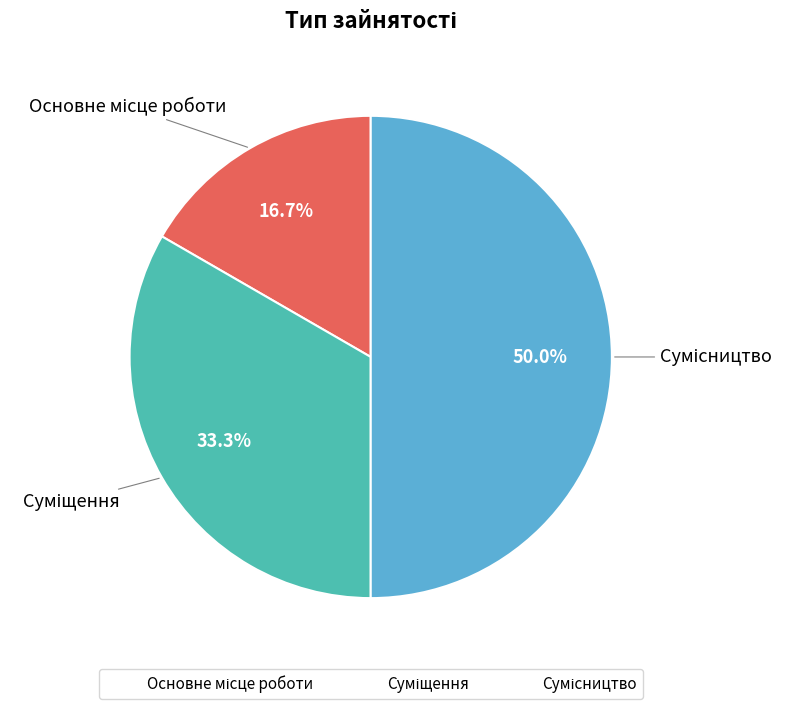

To the nearest percent, what is the difference between the largest and smallest slice percentages?

33%